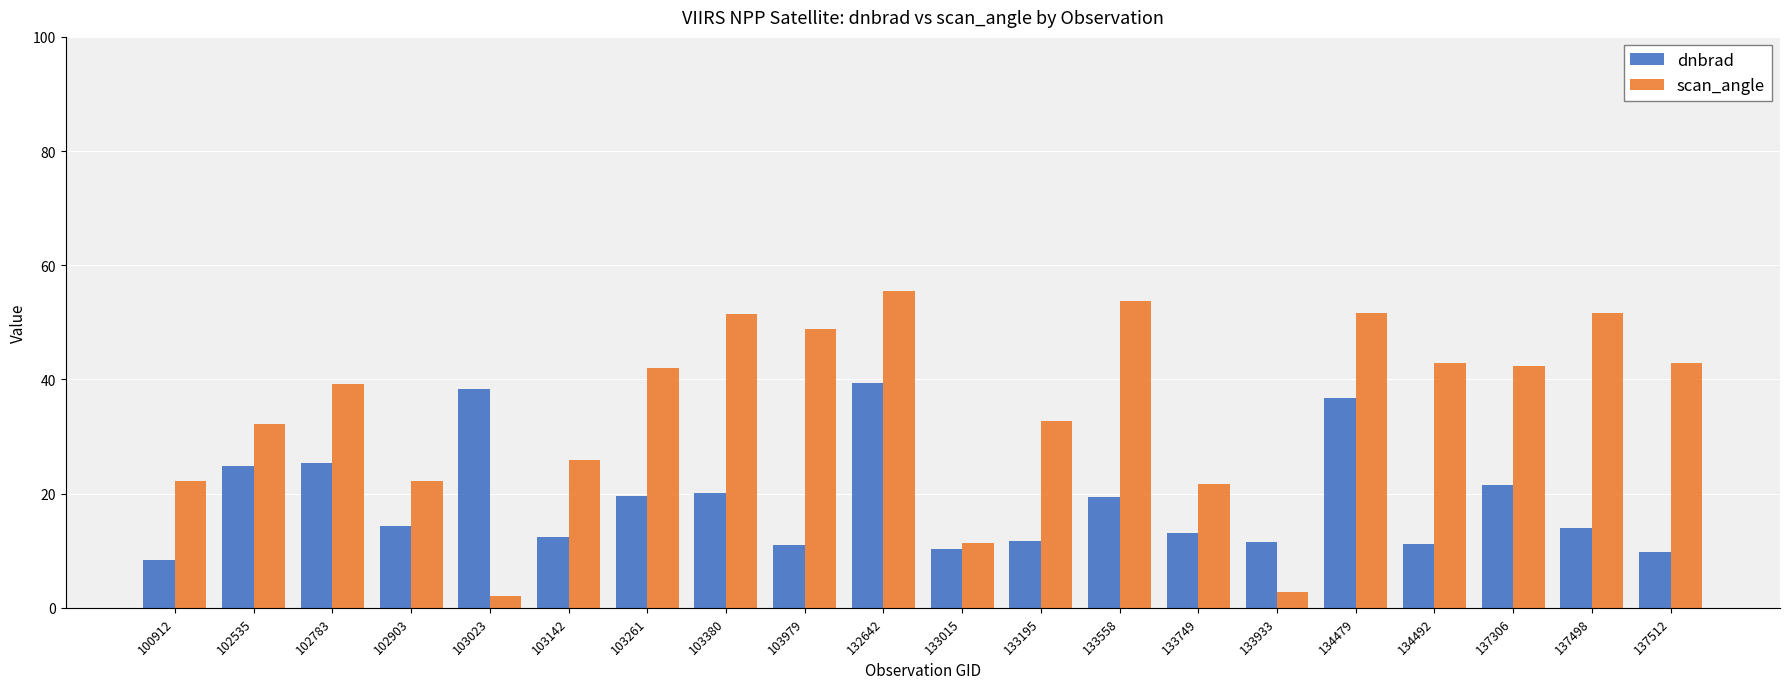

At which label is scan_angle closest to 28?

103142